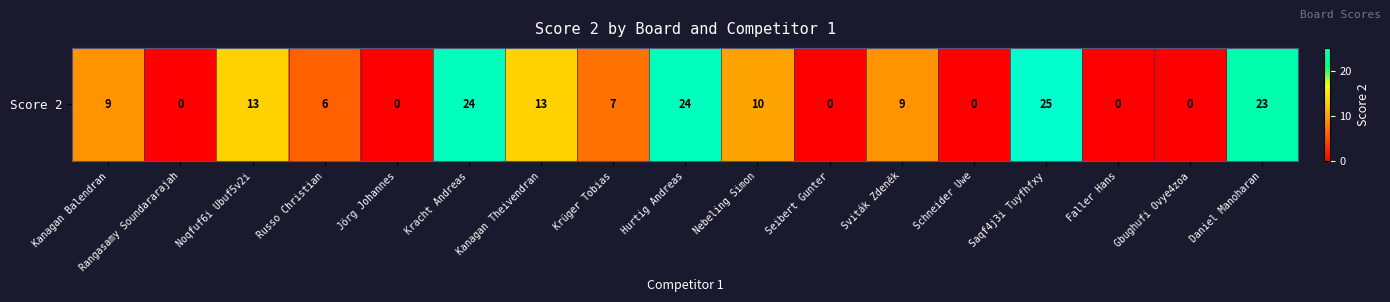

Reading left to right, list all the values displayed in this chart.

Kanagan Balendran=9	Rangasamy Soundararajah=0	Noqfuf6i Ubuf5v2i=13	Russo Christian=6	Jörg Johannes=0	Kracht Andreas=24	Kanagan Theivendran=13	Krüger Tobias=7	Hurtig Andreas=24	Nebeling Simon=10	Seibert Gunter=0	Sviták Zdeněk=9	Schneider Uwe=0	Saqf4j3i Tuyfhfxy=25	Faller Hans=0	Gbughufi Ovye4zoa=0	Daniel Manoharan=23